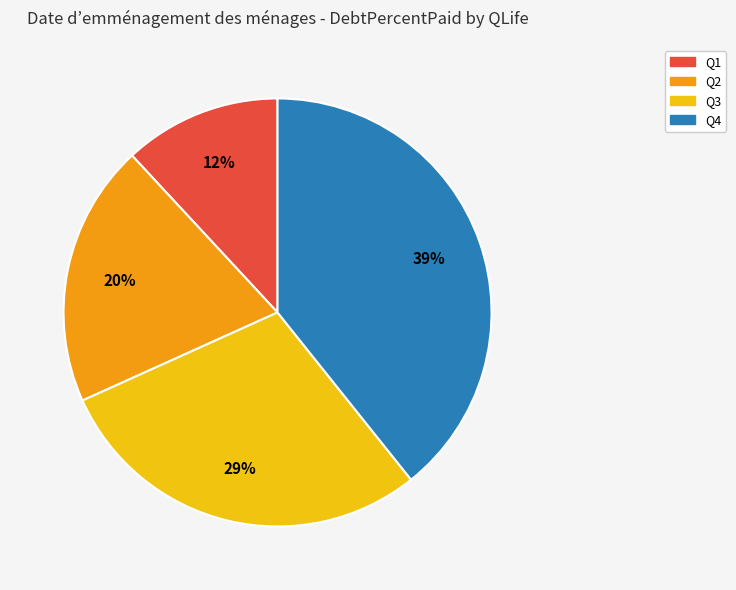

Rank the categories by value from lowest to highest.

Q1, Q2, Q3, Q4